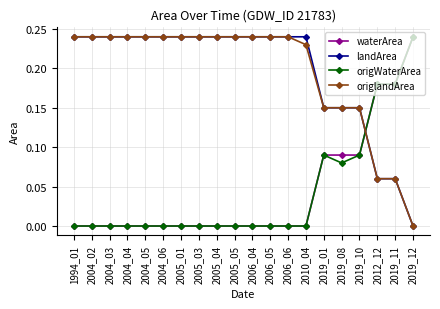

What is the total value across all series at 2004_03?

0.5